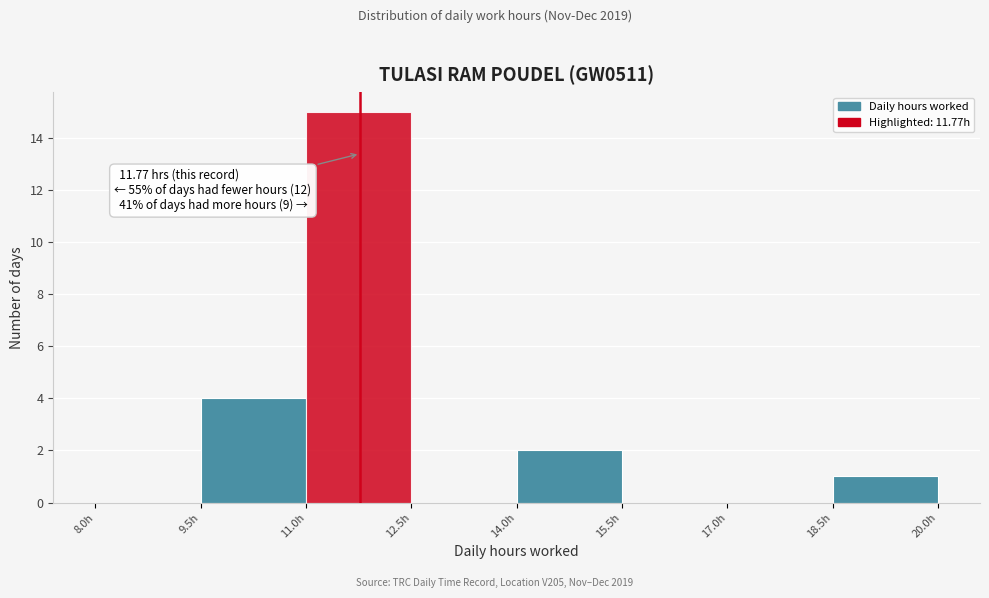

Over which range of the x-axis is the bar tallest?

11.0 to 12.5